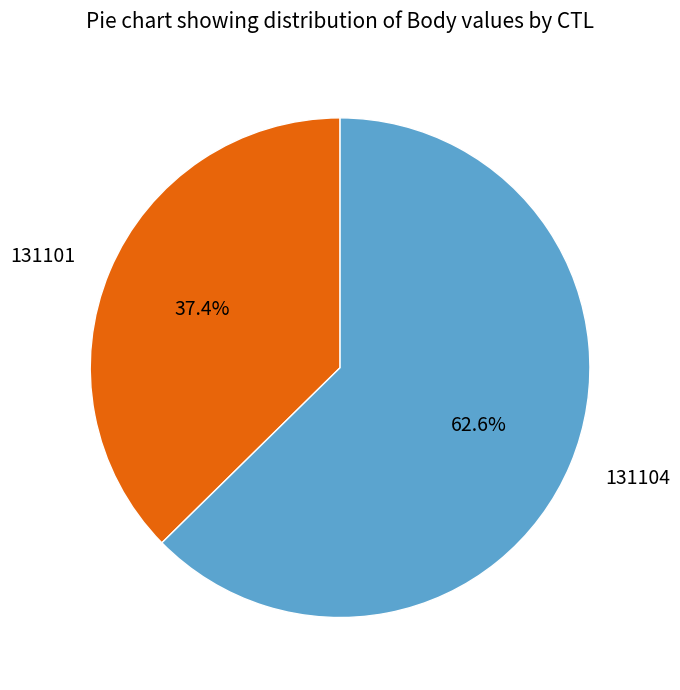

Which slice is the largest?

131104